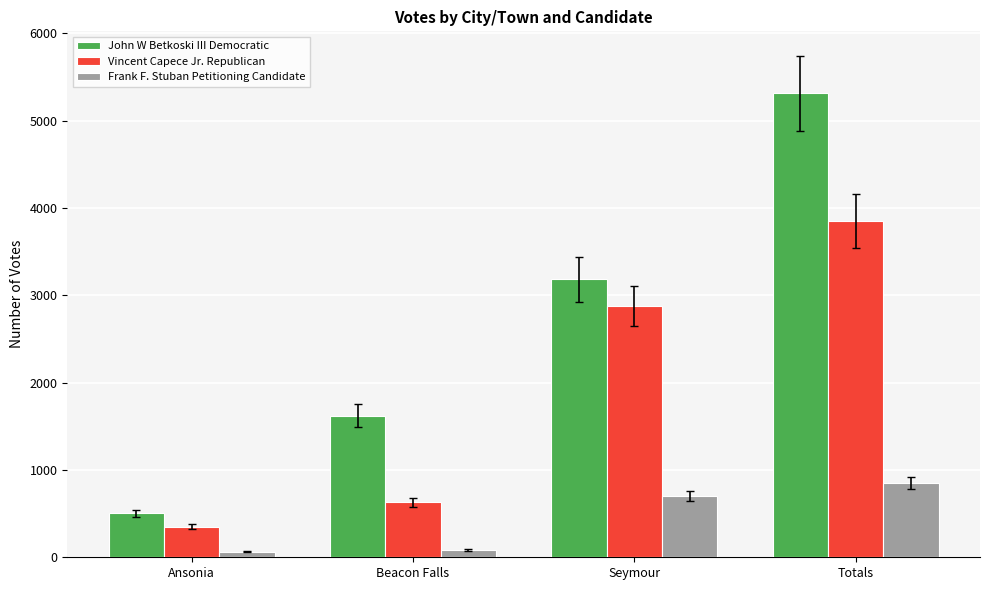

What is the label of the 1st bar from the right?

Totals